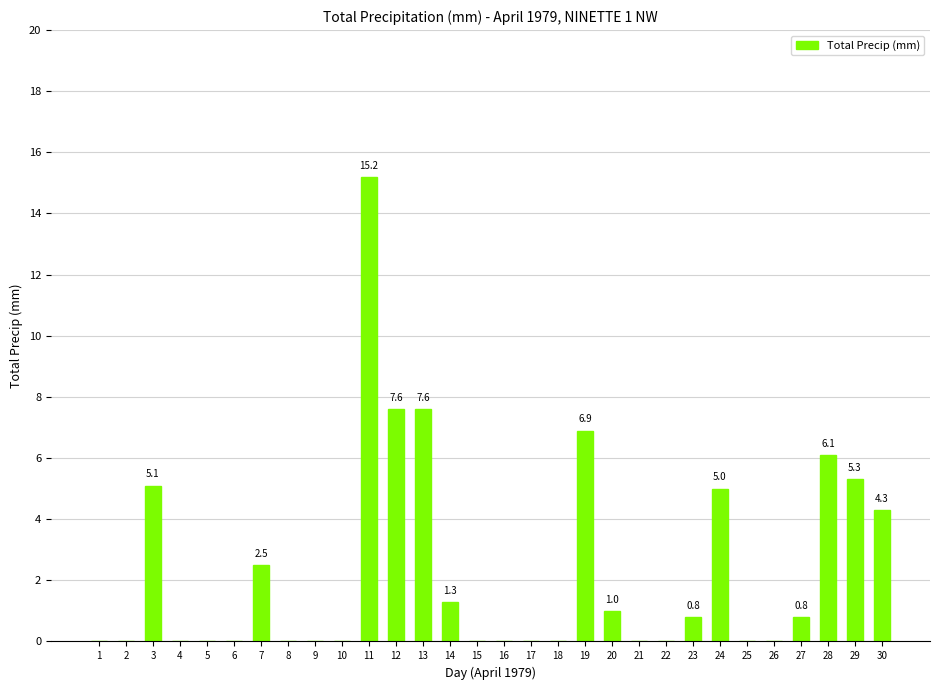

Which has a higher value, 19 or 14?

19